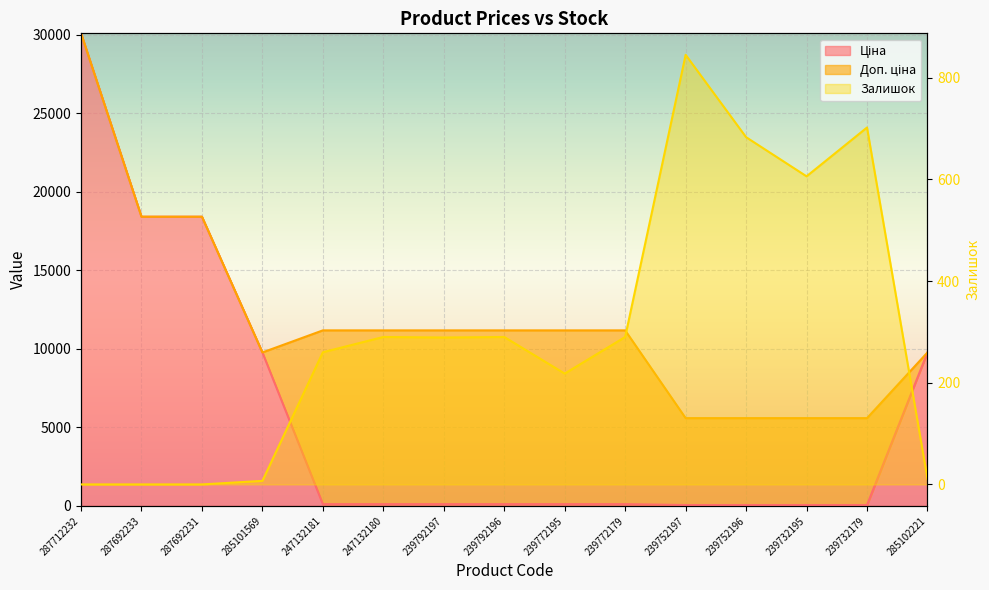

Rank the series at 285102221 from highest to lowest value.

Ціна, Доп. ціна, Залишок